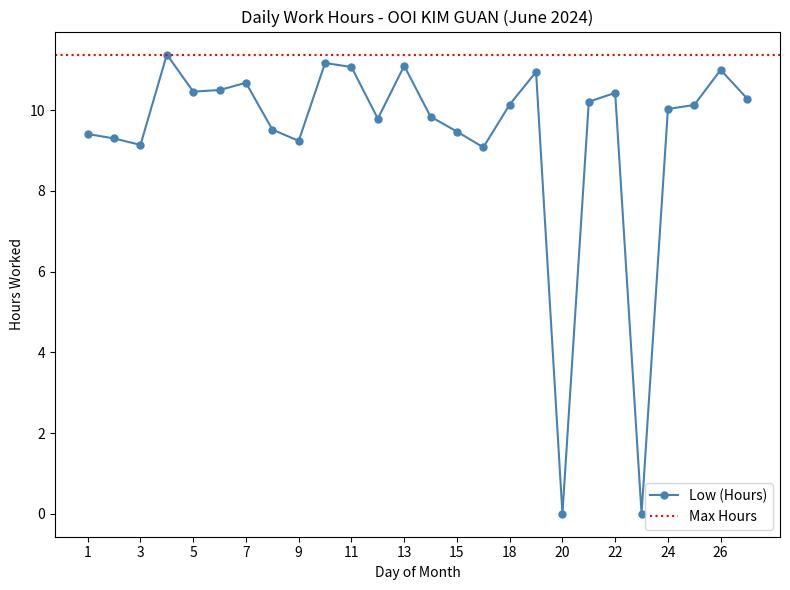

True or false: there are more than 0 points higher than both neighbors.

True